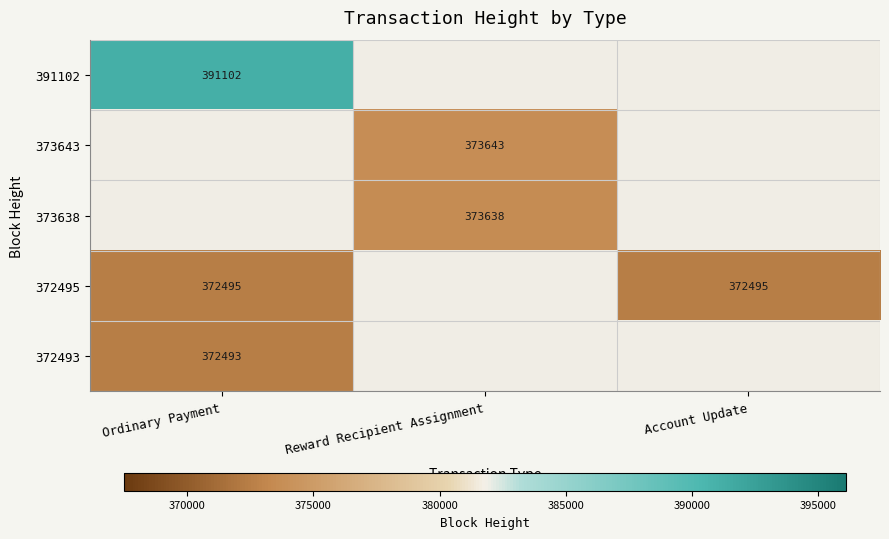

Is it true that 372495 equals 372495 at Account Update?

True